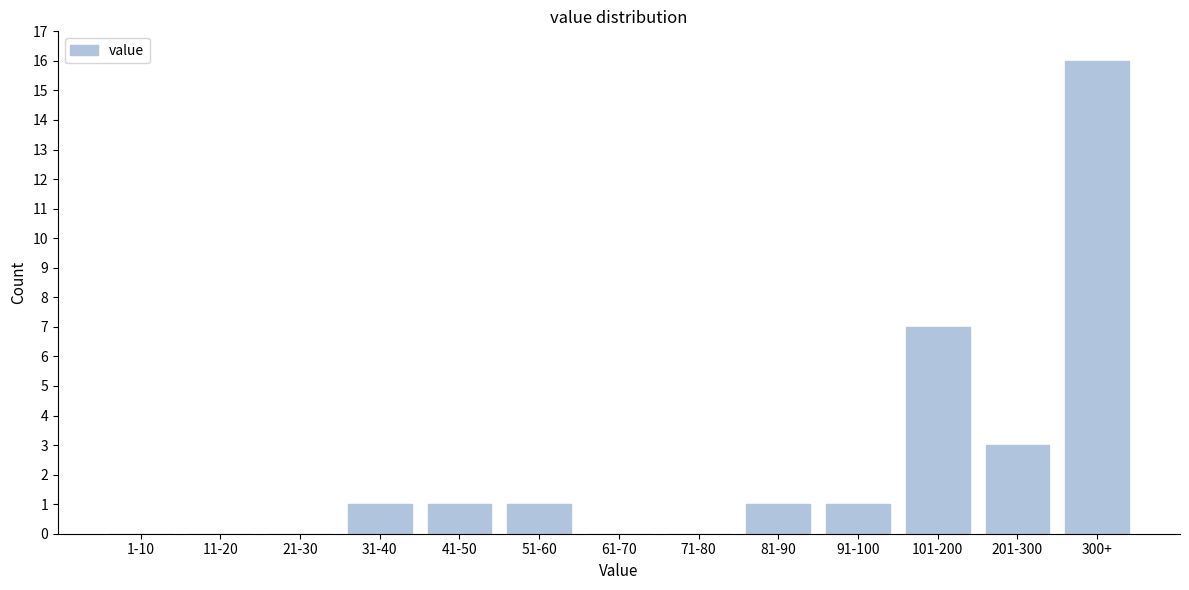

Reading left to right, what are all the values shown in this chart?

1-10=0	11-20=0	21-30=0	31-40=1	41-50=1	51-60=1	61-70=0	71-80=0	81-90=1	91-100=1	101-200=7	201-300=3	300+=16